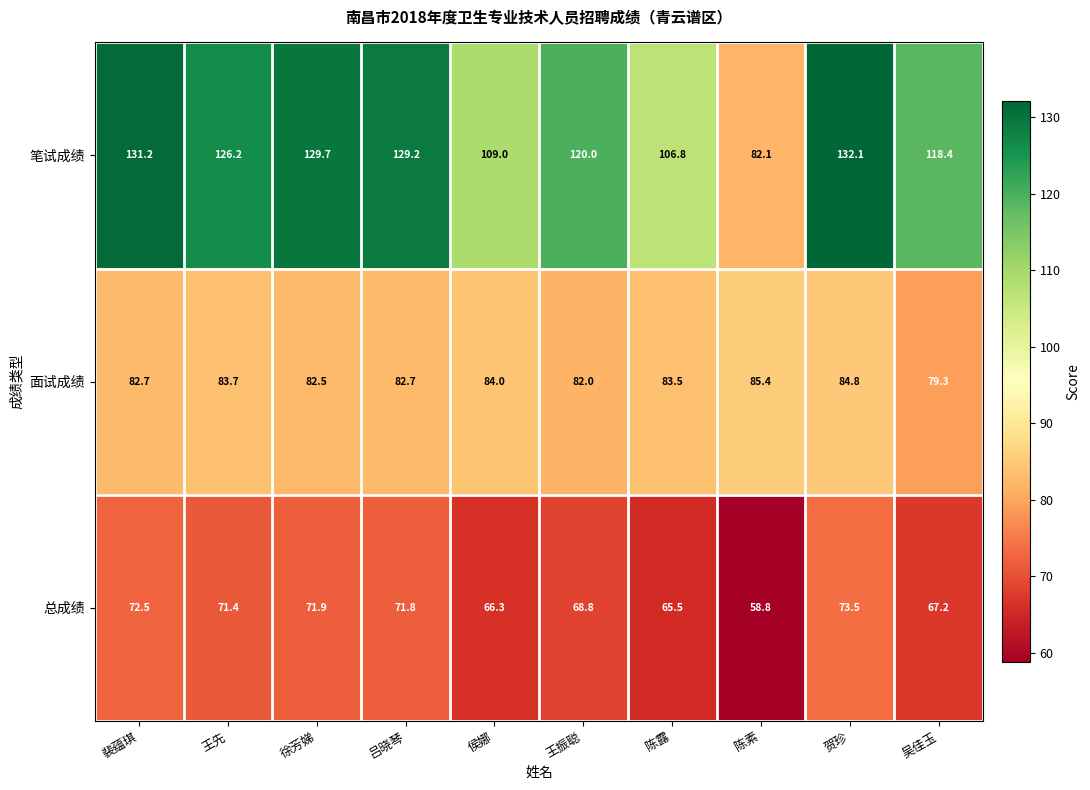

The value of 面试成绩 at 侯娜 is 50.3. True or false?

False